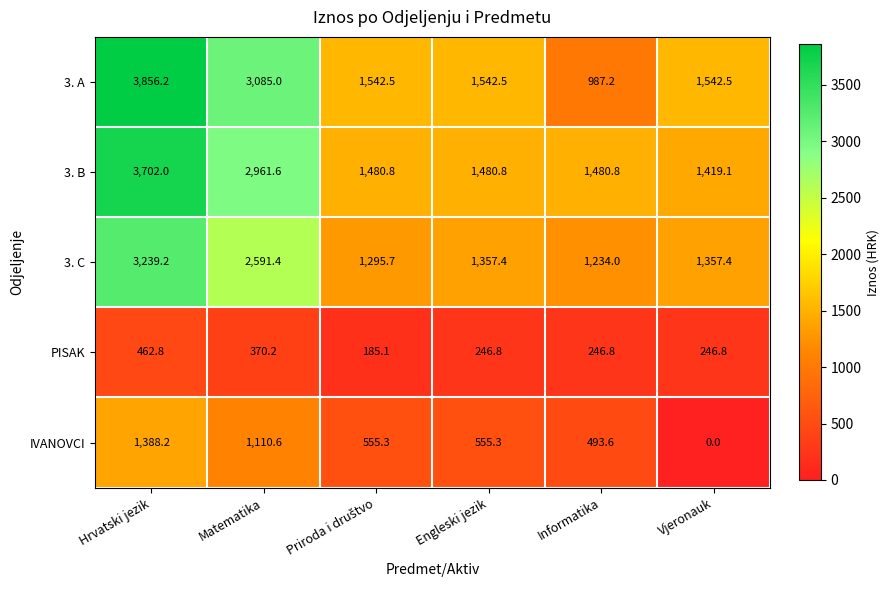

Reading right to left, what are all the values shown in this chart?

3. A: 1542.5	987.2	1542.5	1542.5	3085.0	3856.2
3. B: 1419.1	1480.8	1480.8	1480.8	2961.6	3702.0
3. C: 1357.4	1234.0	1357.4	1295.7	2591.4	3239.2
PISAK: 246.8	246.8	246.8	185.1	370.2	462.8
IVANOVCI: 0.0	493.6	555.3	555.3	1110.6	1388.2